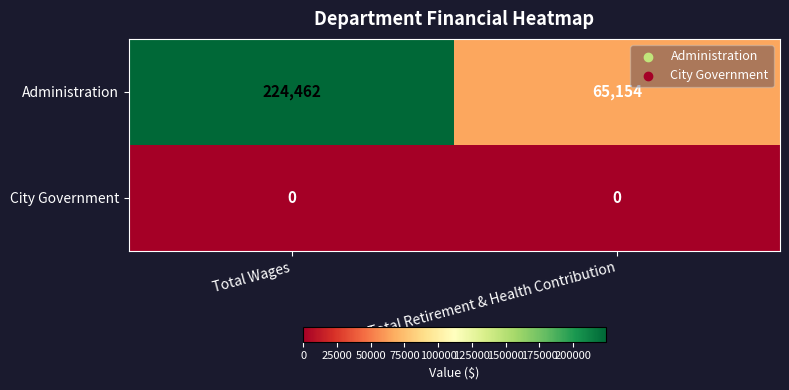

Is it true that Administration equals 224462 at Total Wages?

True